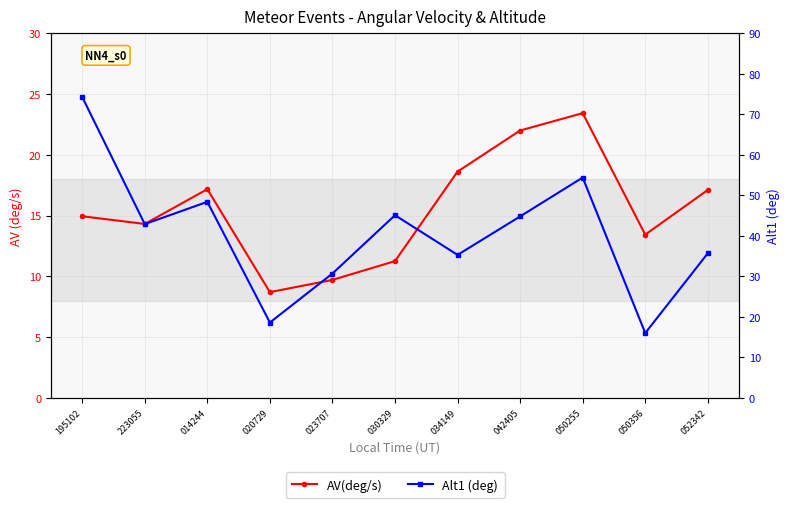

At 052342, list the series in order from largest to smallest.

Alt1 (deg), AV(deg/s)